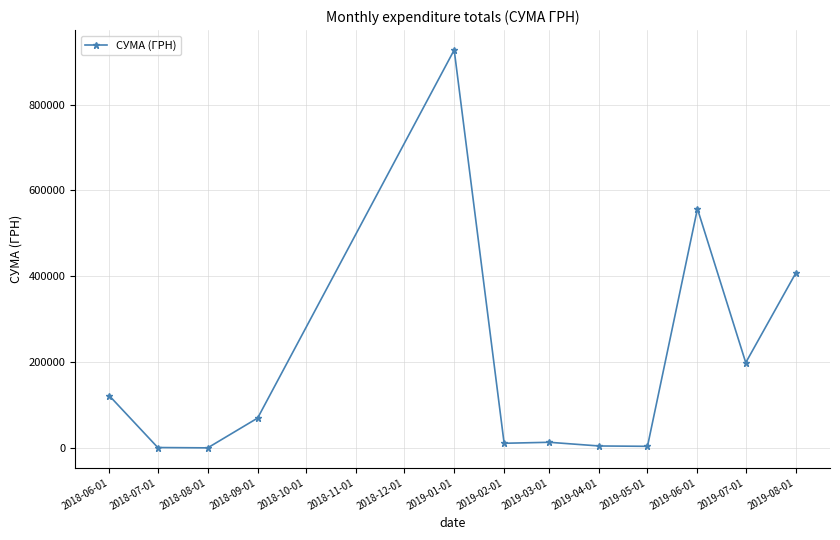

Is it true that the value at 2018-09-01 is 69940.9?

True